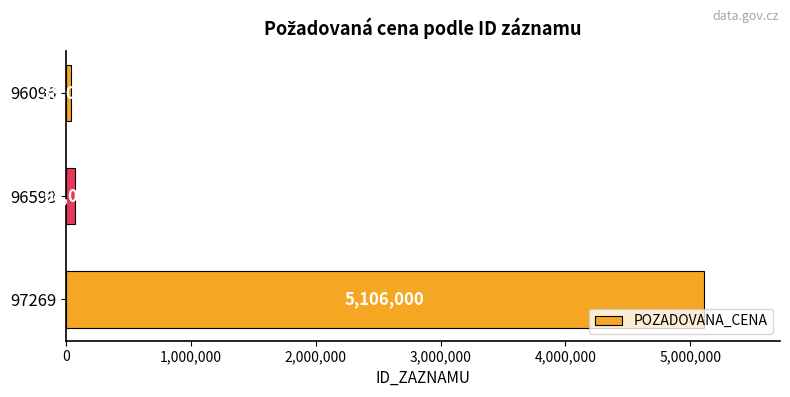

What is the difference between the values at 97269 and 96598?

5038000